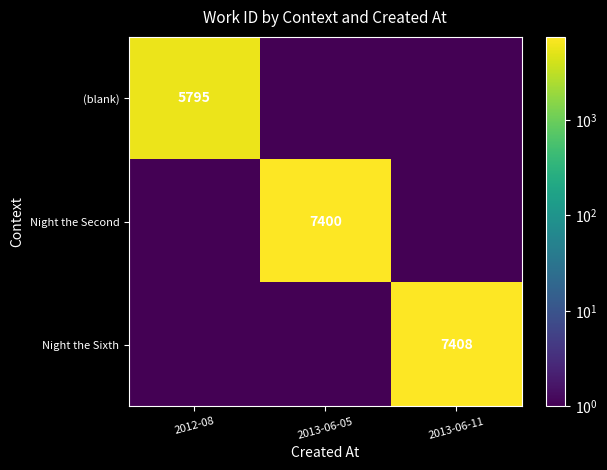

Is the value of Night the Second at 2013-06-05 greater than the value of Night the Sixth at 2013-06-11?

No